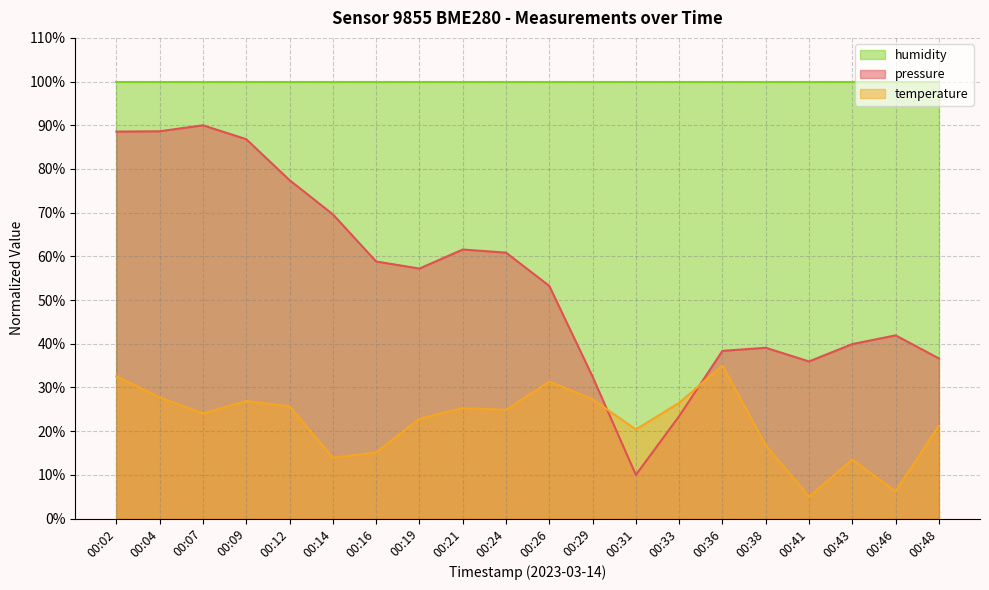

What are all the series names shown in the legend?

humidity, pressure, temperature